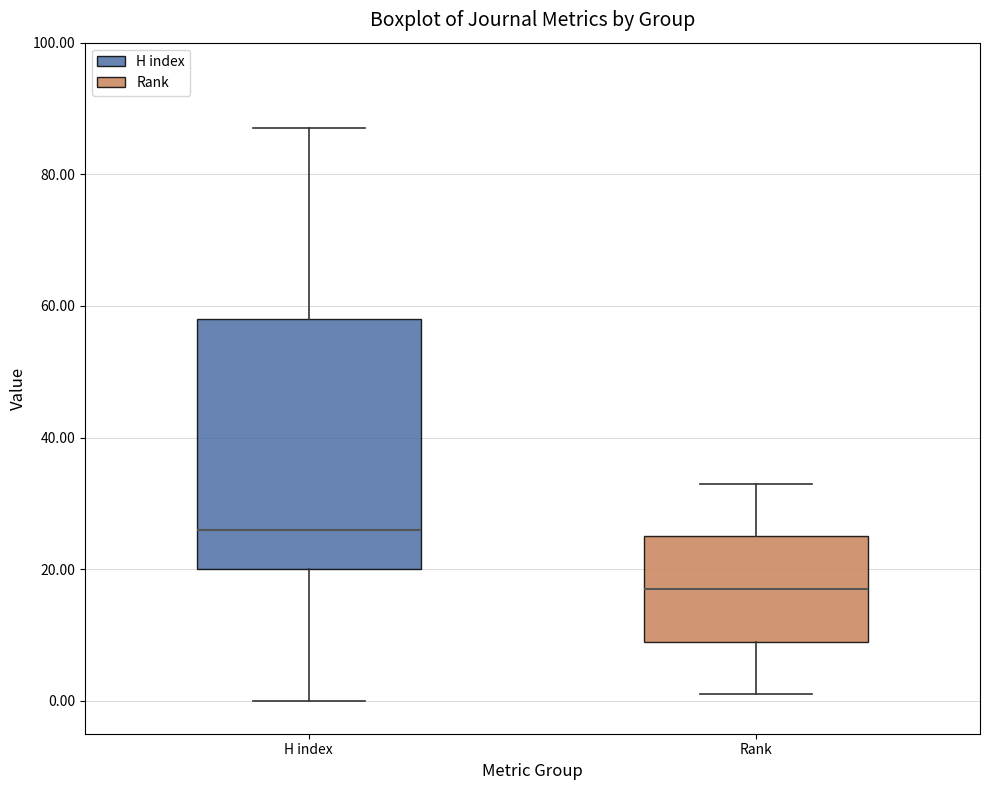

Reading left to right, transcribe this box plot: for each box, give where its median line is, the range the box spans, and where its two whiskers end, as read against the y-axis. The values are not printed on the chart, so give them approximately, as read against the axis.

H index: median 26, box 20 to 58, whiskers 0 to 88
Rank: median 18, box 10 to 26, whiskers 2 to 34